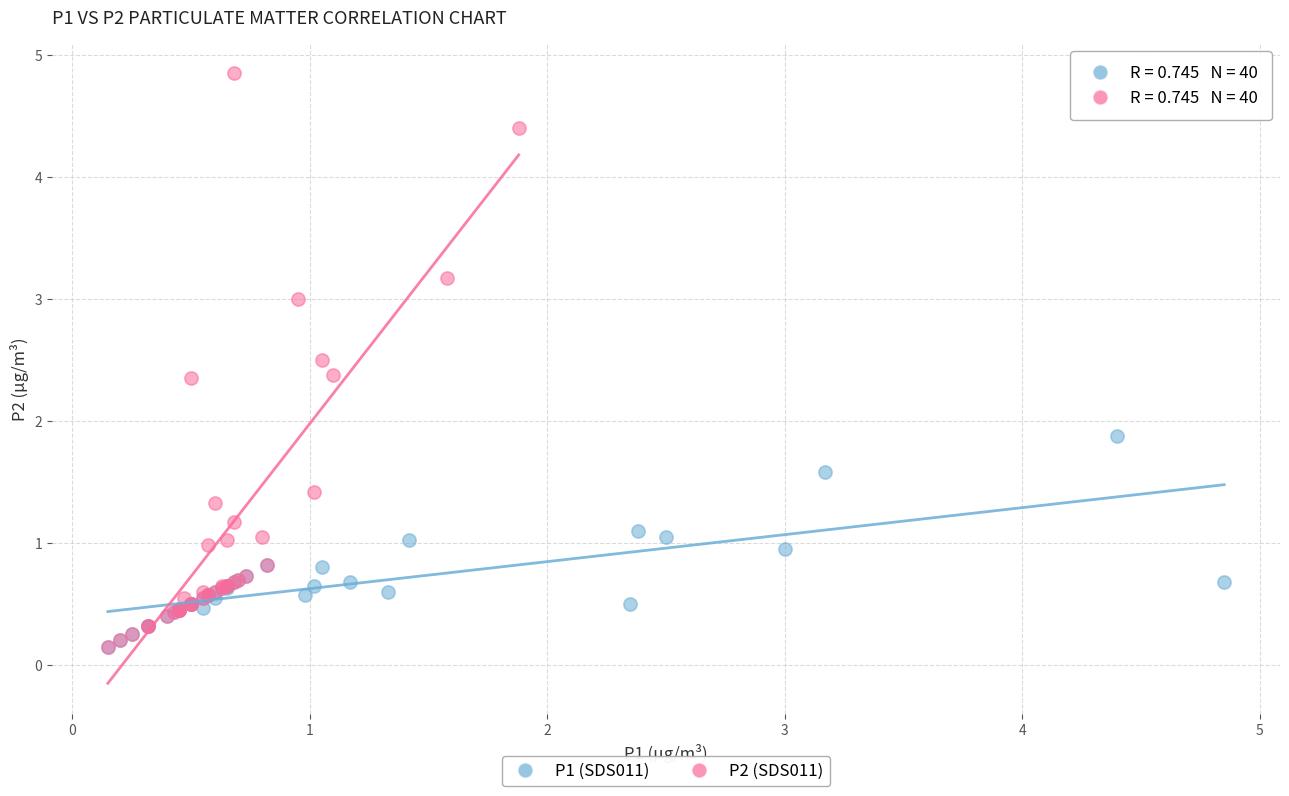

Which series has the largest Y range (max minus min)?

P2 (SDS011)